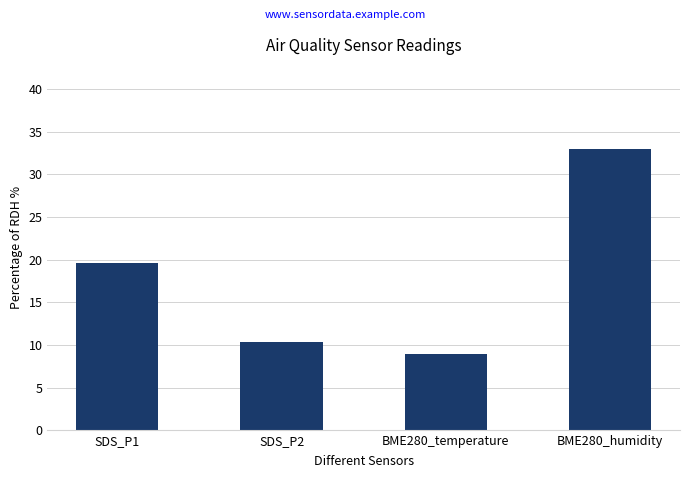

Between BME280_humidity and BME280_temperature, which is larger?

BME280_humidity